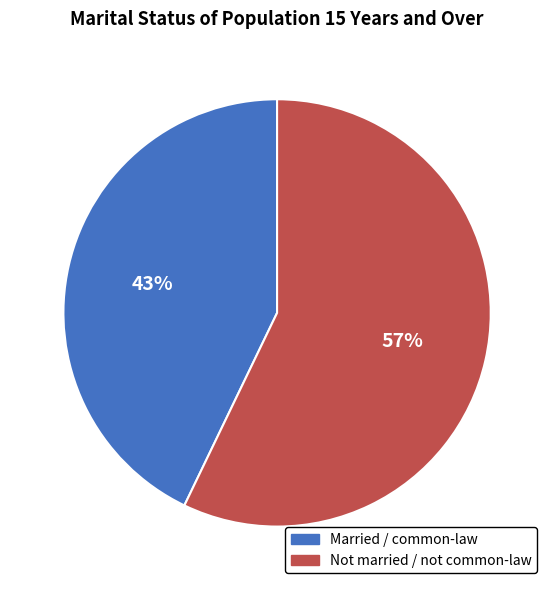

Is there a majority slice in this chart?

Yes